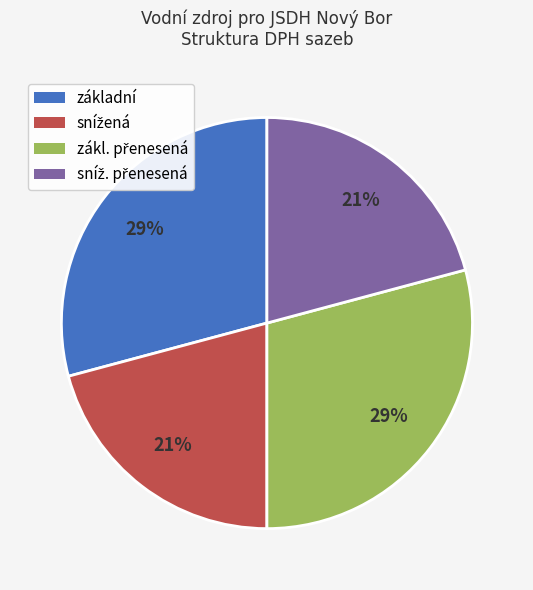

Does základní account for over 50% of the chart?

No